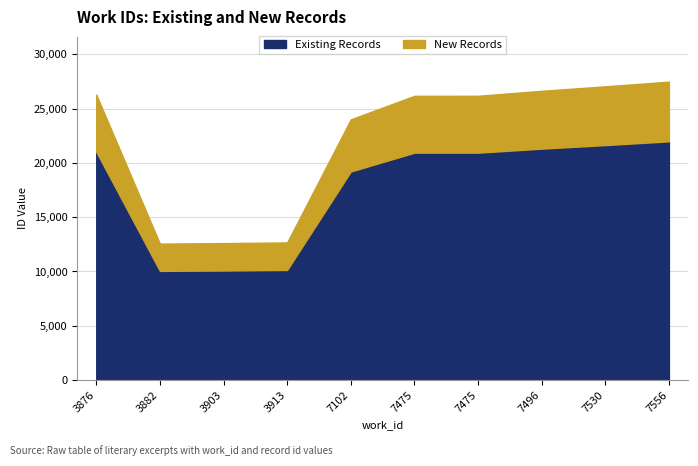

What is the sum of the values at 7475 and 3903?

31030